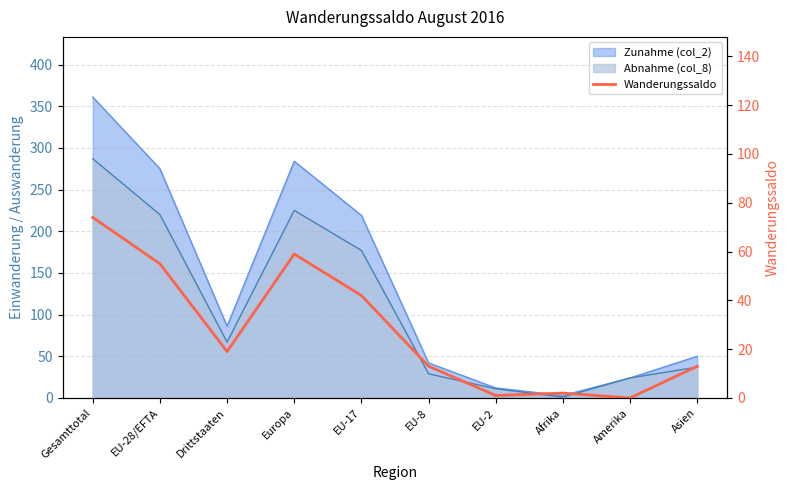

At which category does the chart reach its peak across all series?

Gesamttotal